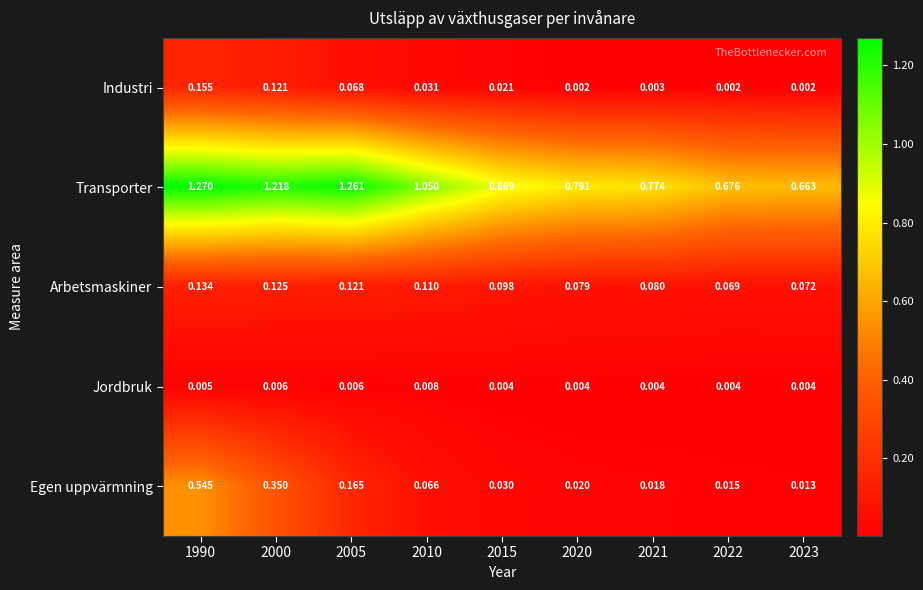

Which series has the widest spread of values?

Transporter